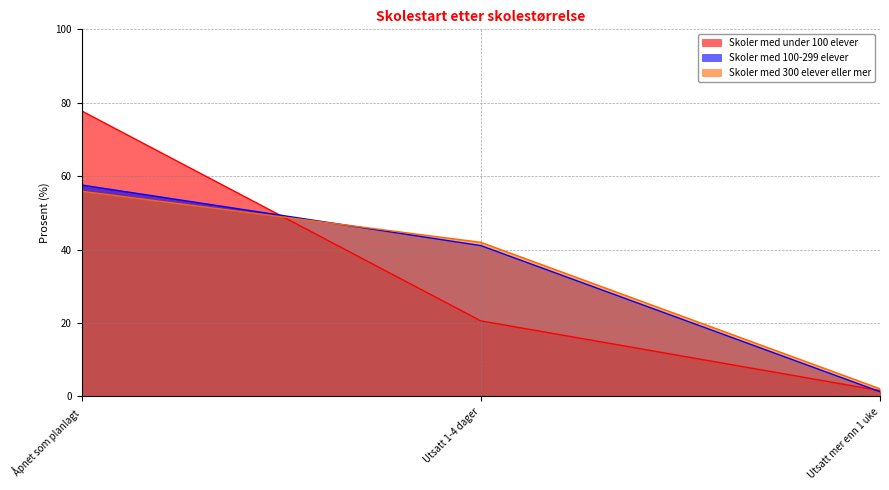

Reading left to right, list all the values displayed in this chart.

Skoler med under 100 elever: Åpnet som planlagt=77.8	Utsatt 1-4 dager=20.6	Utsatt mer enn 1 uke=1.6
Skoler med 100-299 elever: Åpnet som planlagt=57.6	Utsatt 1-4 dager=41.1	Utsatt mer enn 1 uke=1.3
Skoler med 300 elever eller mer: Åpnet som planlagt=55.9	Utsatt 1-4 dager=42.0	Utsatt mer enn 1 uke=2.1